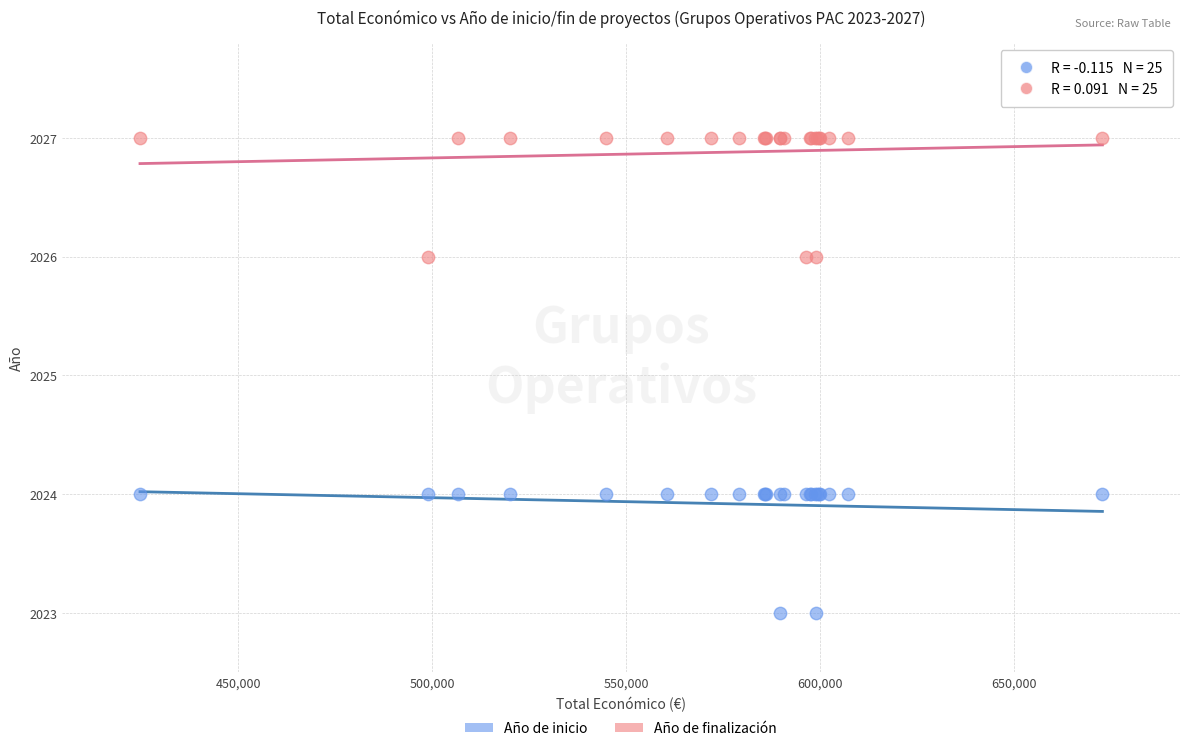

Which series contains the highest Y value?

Año de finalización